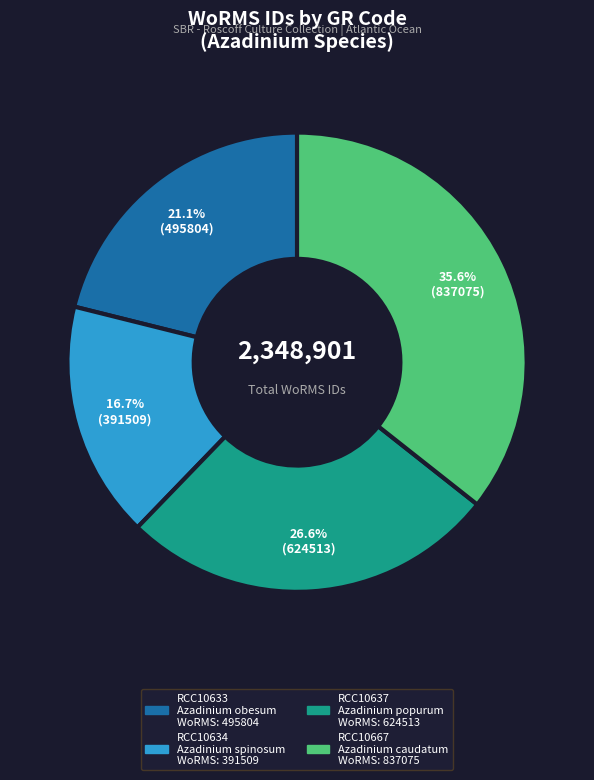

Is there any slice that represents more than half of the pie?

No